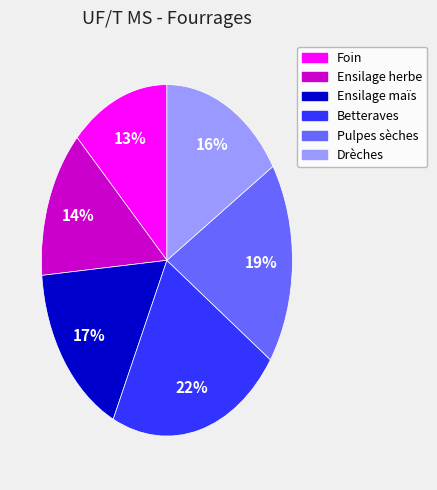

What is the smallest slice in the pie chart?

Foin